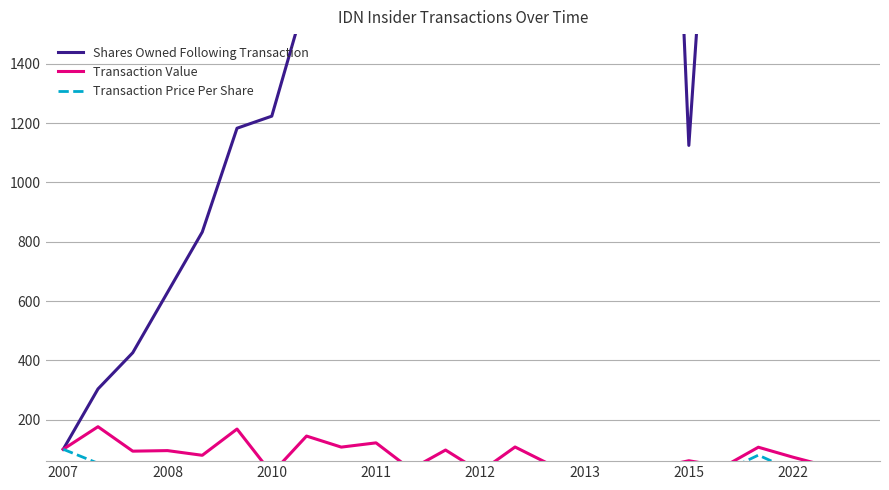

What is the sum of the Transaction Value values at 2015 and 17?

54.1